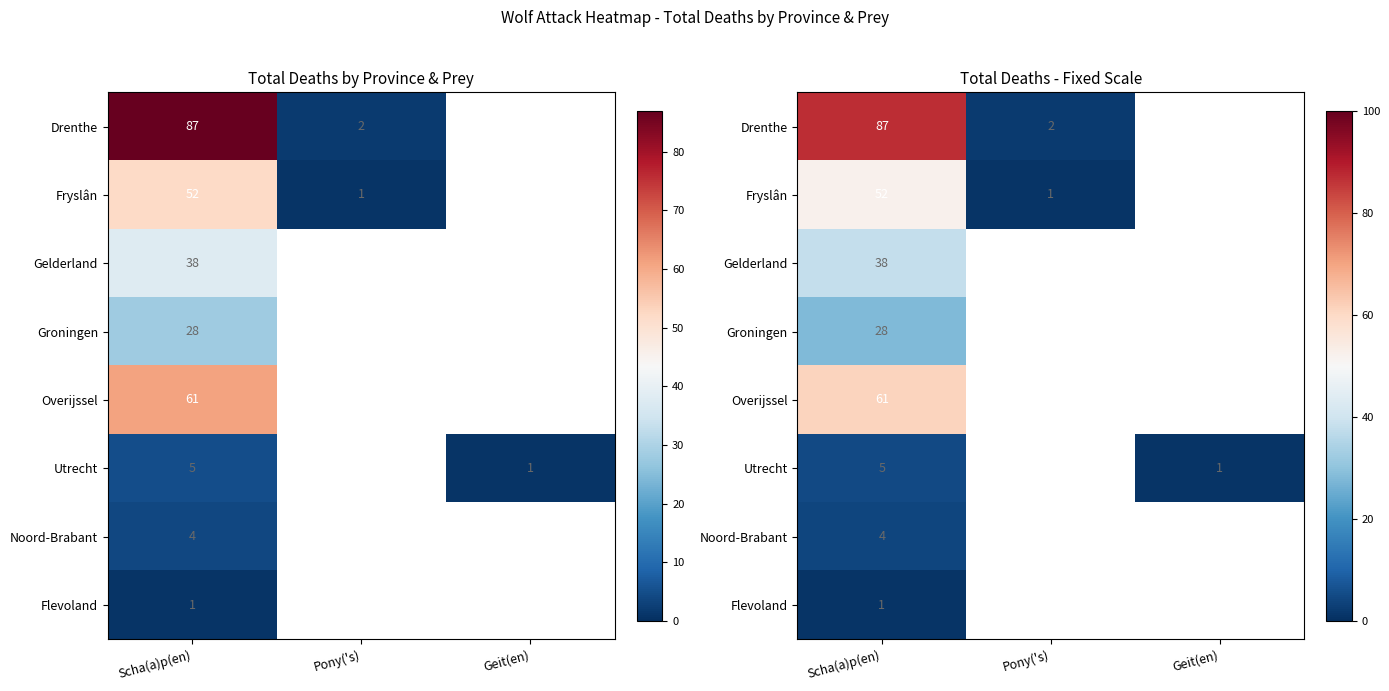

At which label does Fryslân reach its minimum?

Pony('s)